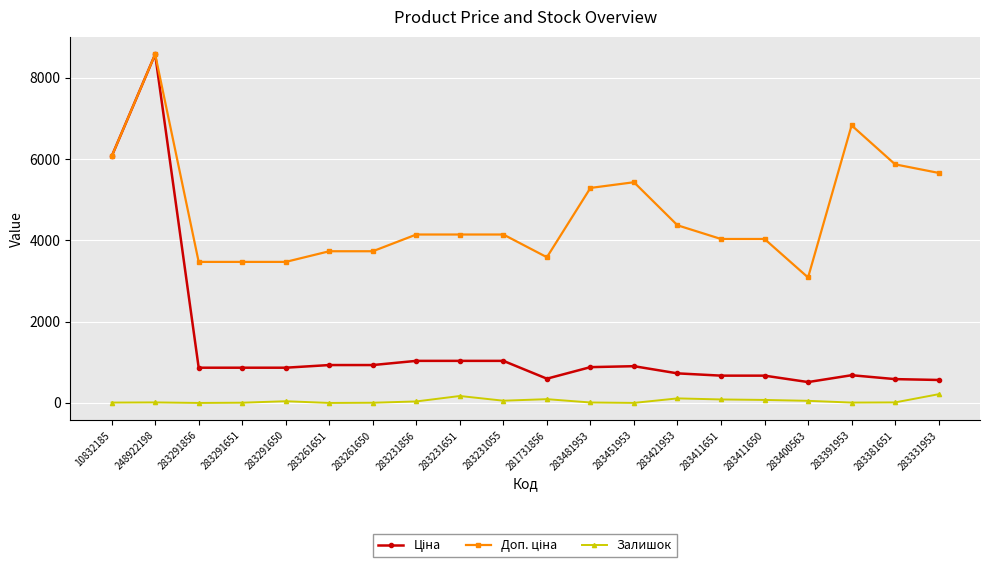

Which category has the highest value across all series?

248922198